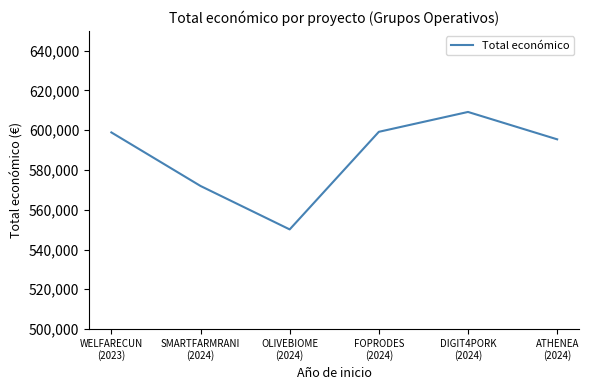

How many distinct data groups are displayed?

1